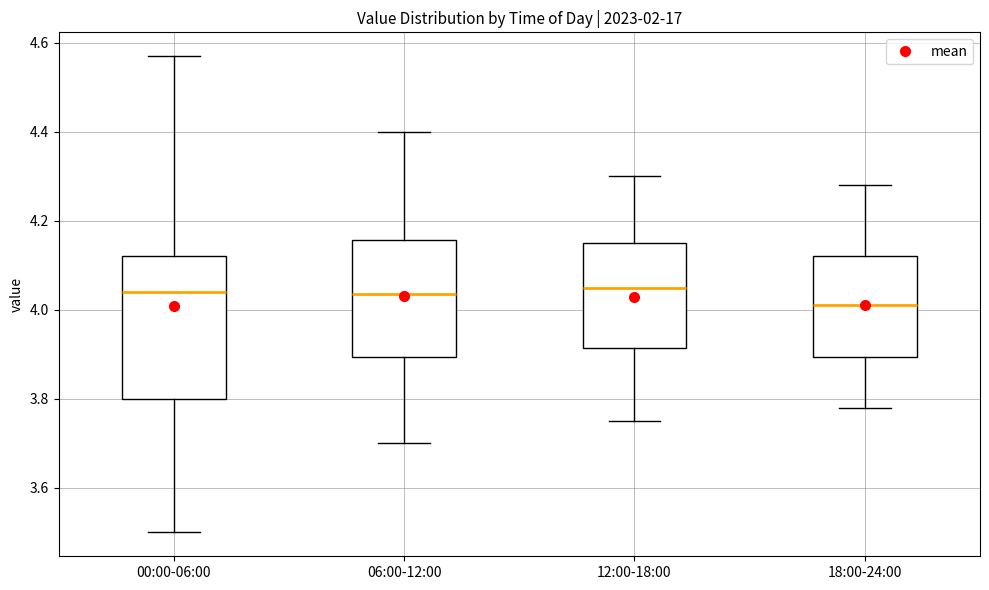

Which box is the tallest, from its lower edge to its upper edge?

00:00-06:00